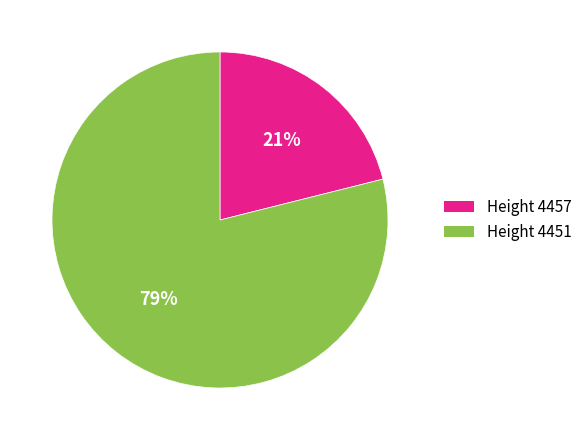

To the nearest percent, what portion does Height 4457 represent?

21%